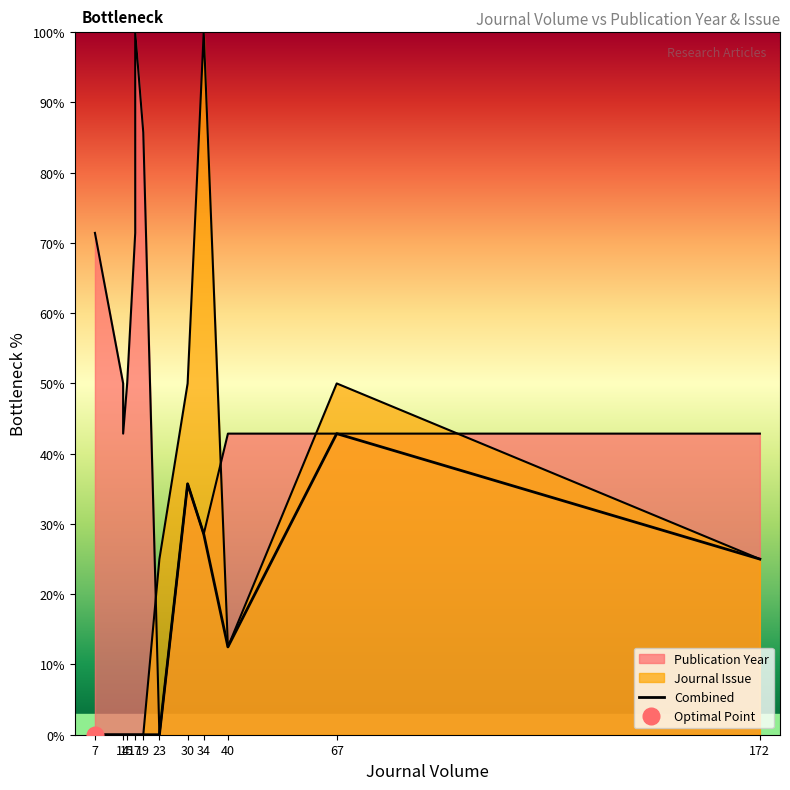

How many values are above zero?

5